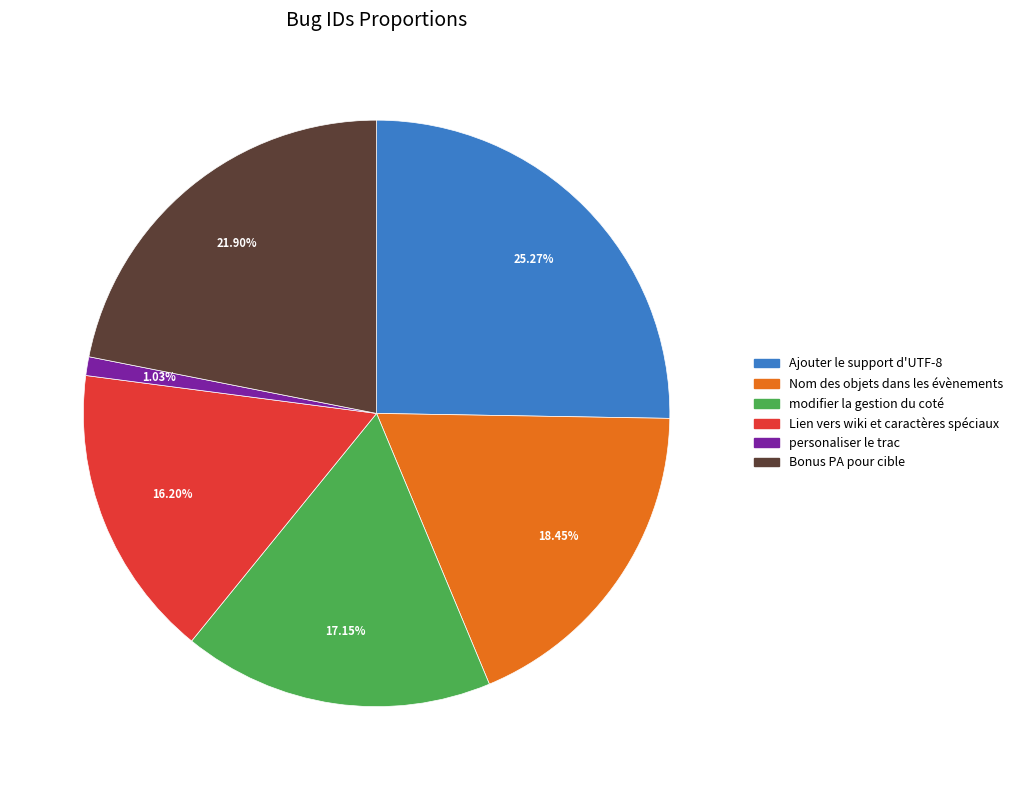

Rank the categories by value from highest to lowest.

Ajouter le support d'UTF-8, Bonus PA pour cible, Nom des objets dans les évènements, modifier la gestion du coté, Lien vers wiki et caractères spéciaux, personaliser le trac